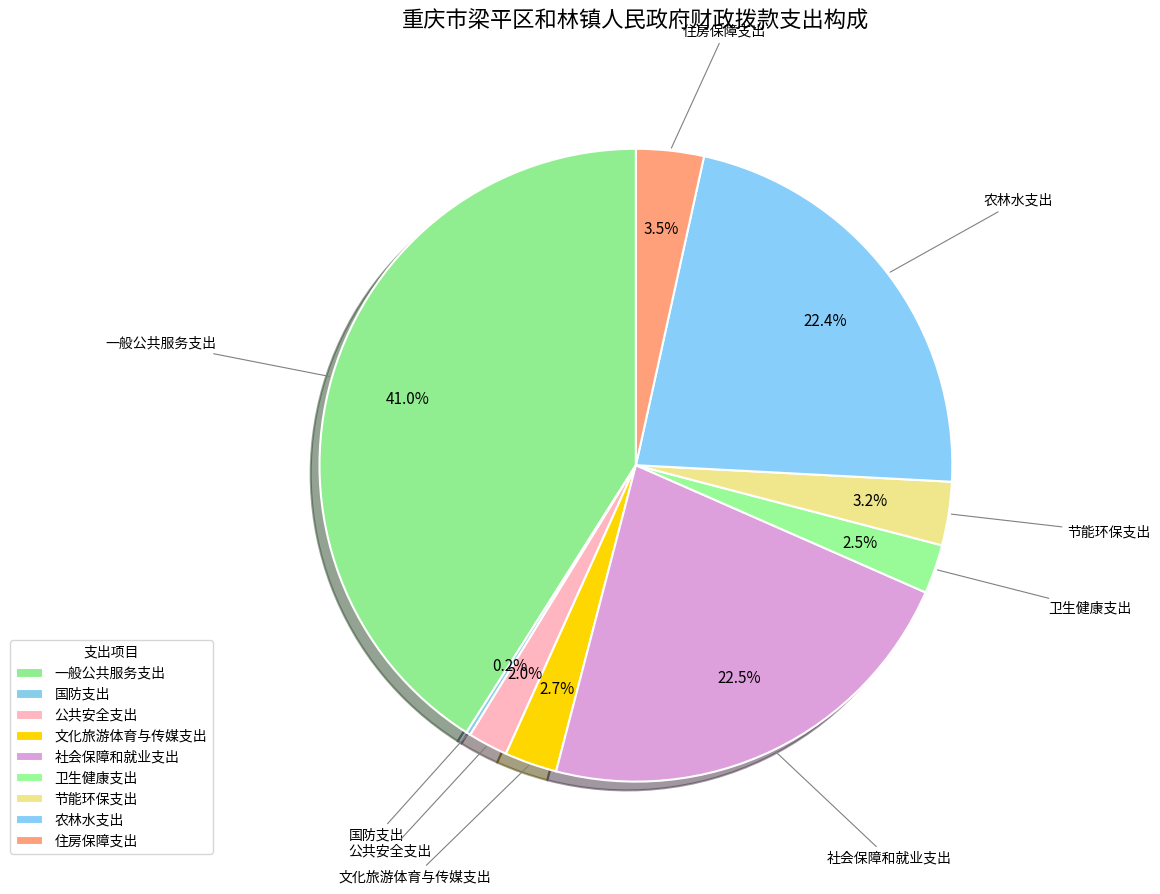

Is it true that 社会保障和就业支出 is 35% of the pie?

False